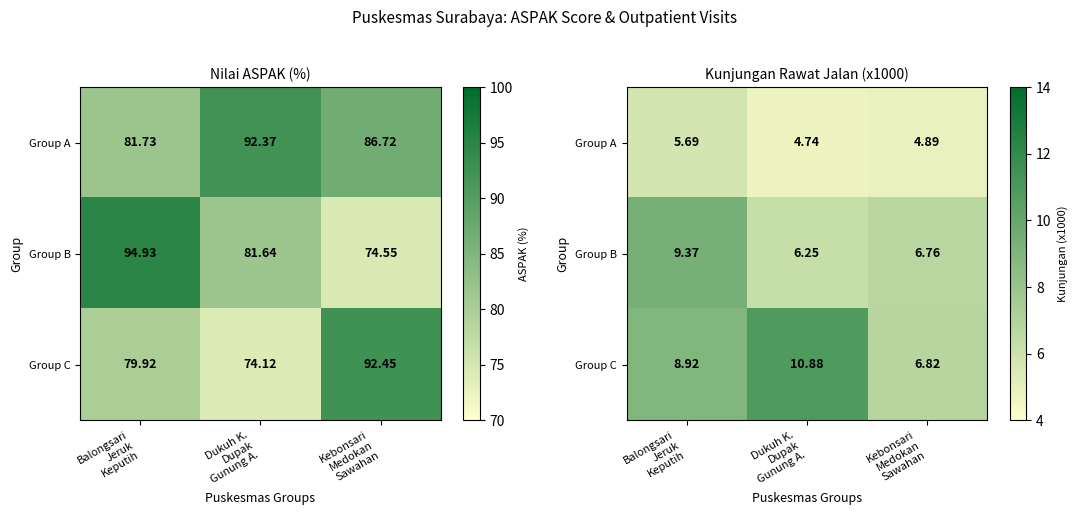

What is the approximate value of Group C at Kebonsari Medokan Sawahan?

6.8